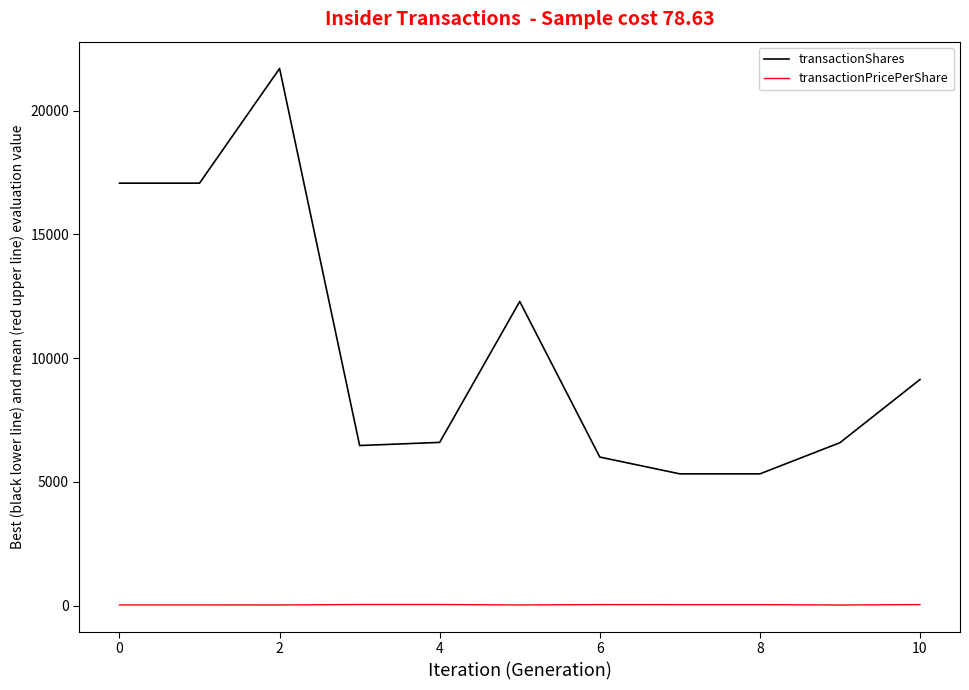

How many lines are shown in the chart?

2